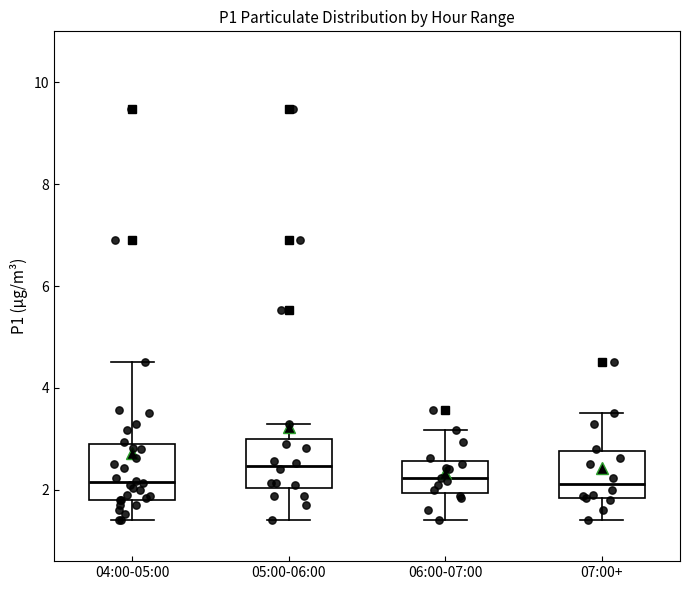

Where is the lower edge of the box for 06:00-07:00 on the y-axis? The values are not printed on the chart, so give them approximately, as read against the axis.

2.0